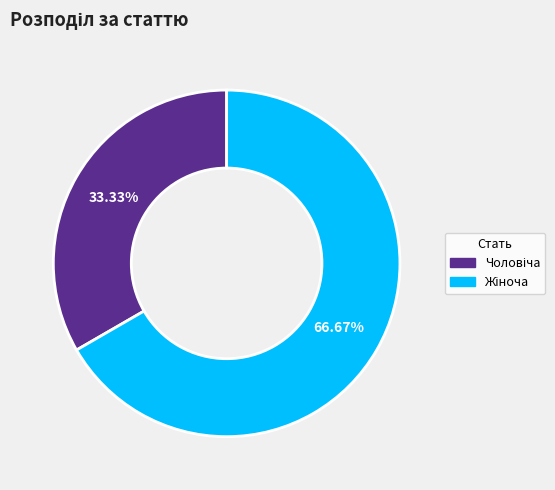

Is there any slice that represents more than half of the pie?

Yes